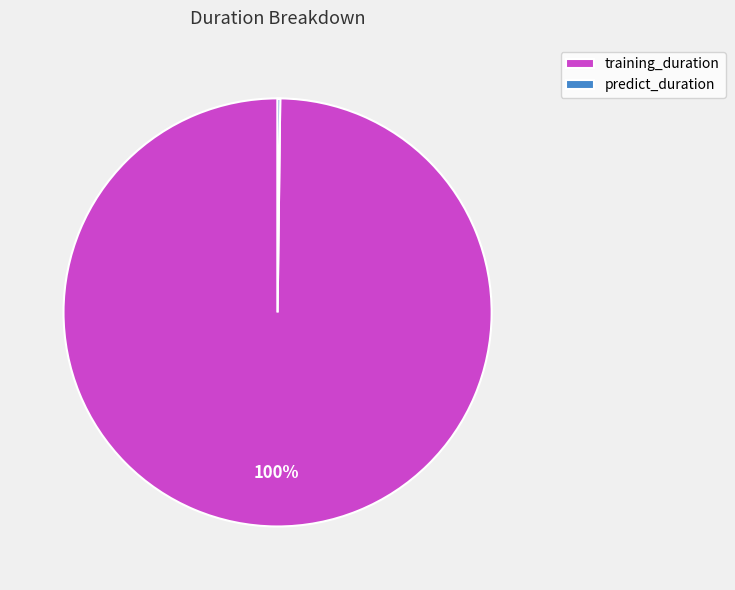

True or false: training_duration accounts for 100% of the total.

True